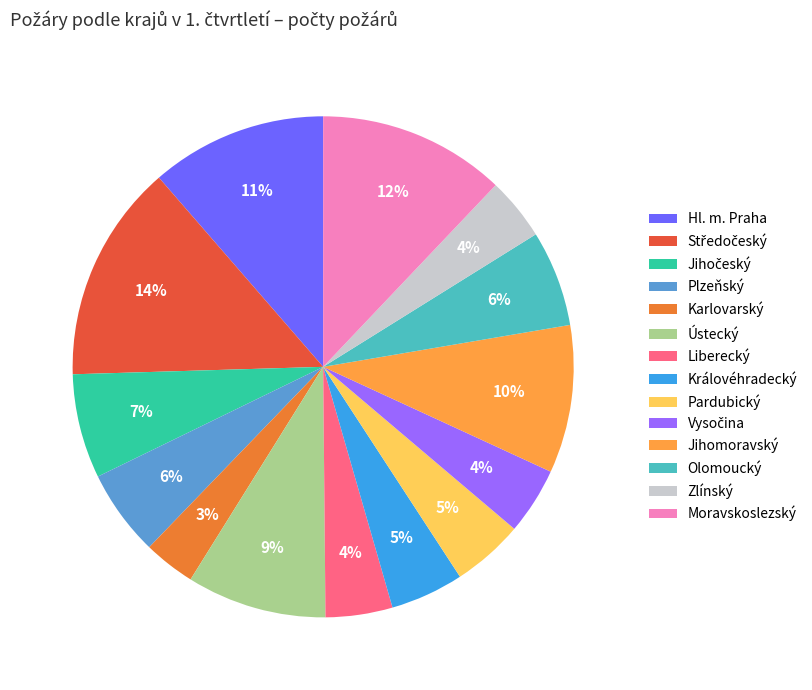

To the nearest percent, what is the difference between the Královéhradecký and Jihomoravský slice percentages?

5%